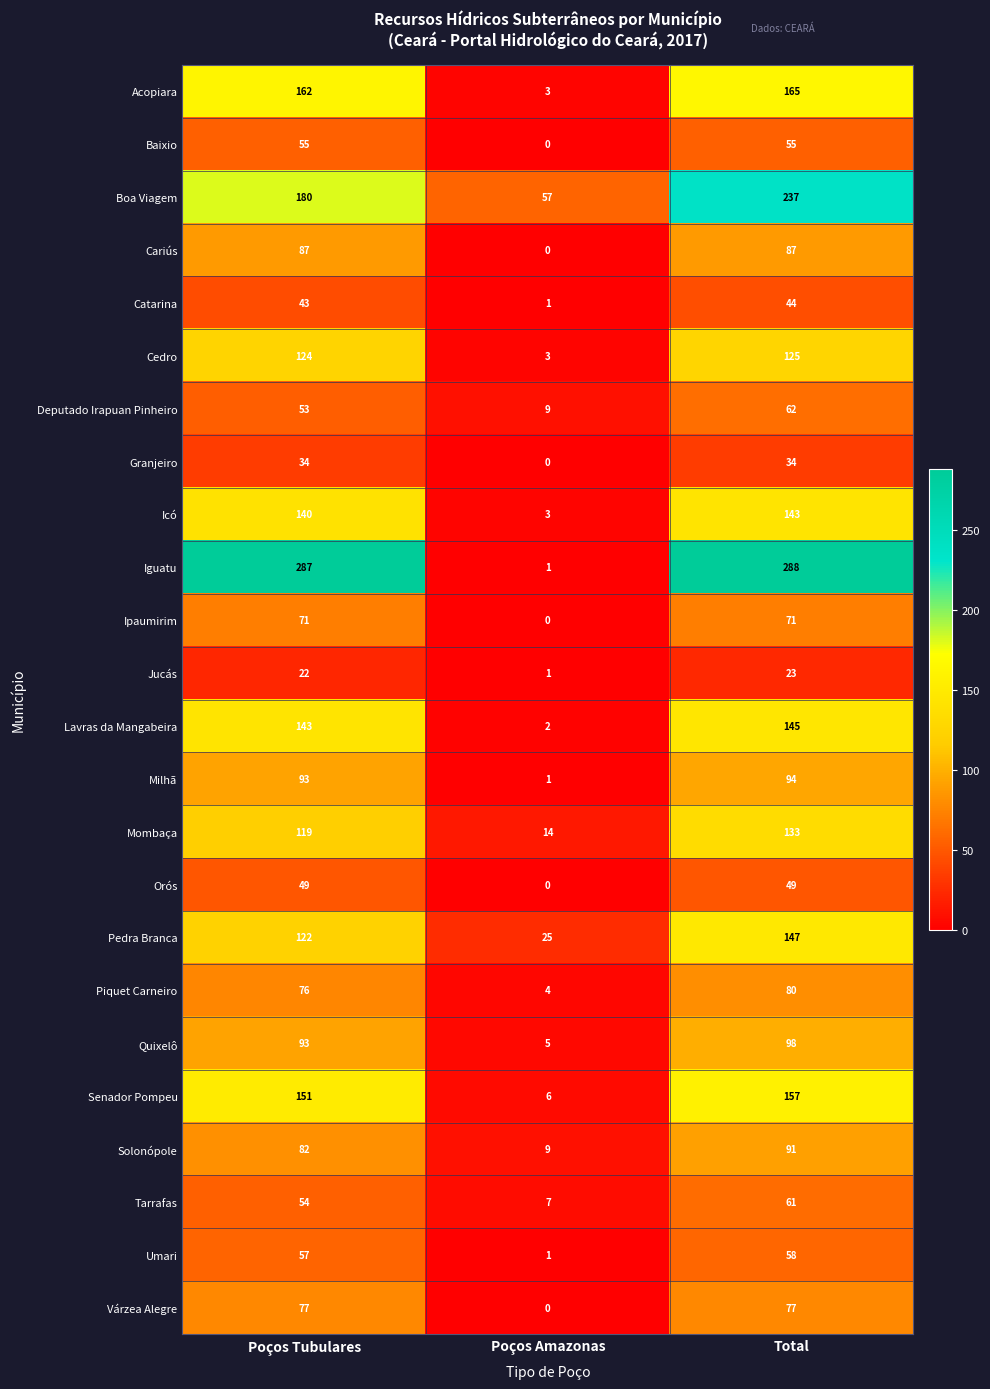

List the labels in order of Icó value, smallest first.

Poços Amazonas, Poços Tubulares, Total